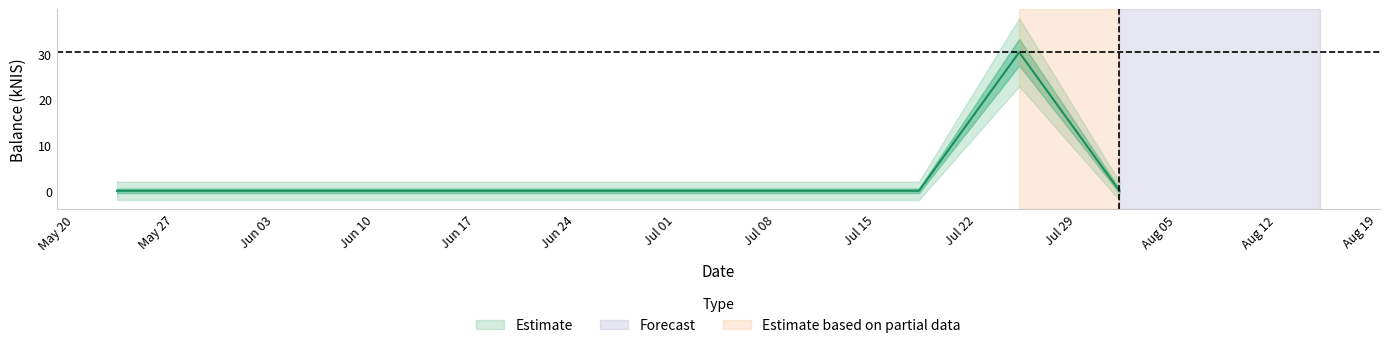

Reading right to left, transcribe all the data shown in this chart.

2024-08-01=0.0	2024-07-25=30.4	2024-07-18=0.0	2024-05-23=0.0